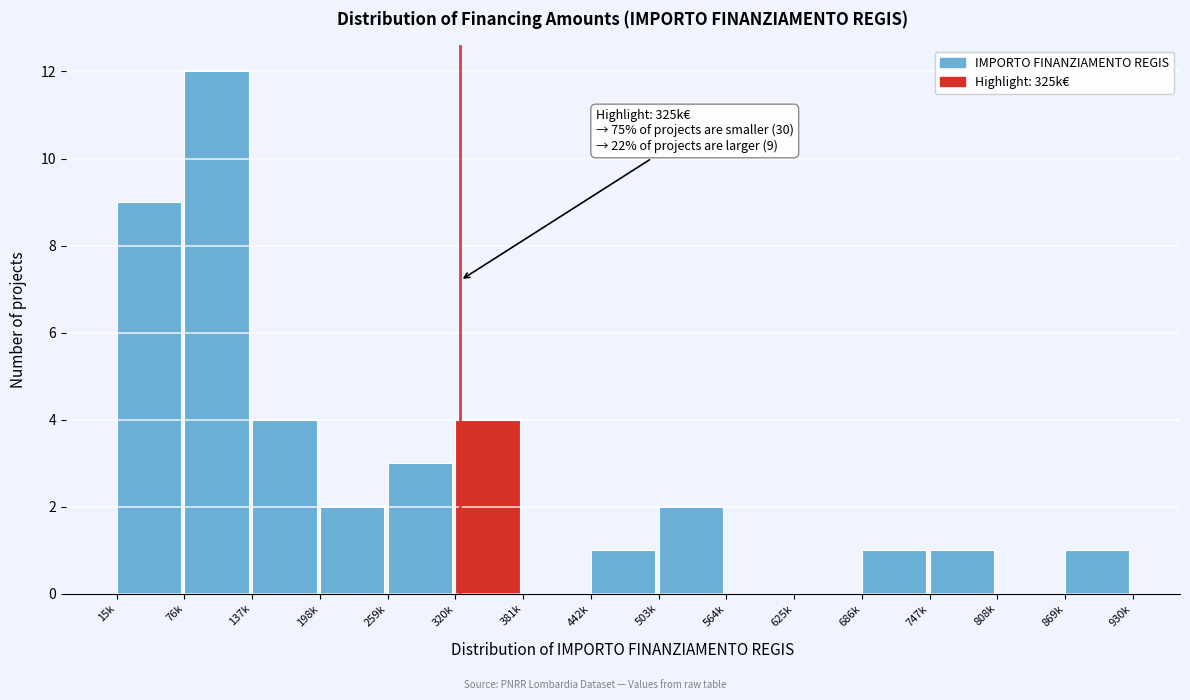

Reading left to right, list all the values displayed in this chart.

15k=9	76k=12	137k=4	198k=2	259k=3	320k=4	381k=0	442k=1	503k=2	564k=0	625k=0	686k=1	747k=1	808k=0	869k=1